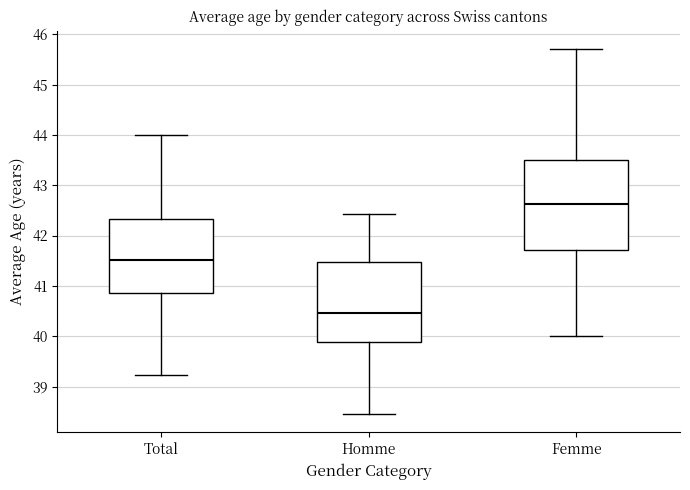

Reading left to right, transcribe this box plot: for each box, give where its median line is, the range the box spans, and where its two whiskers end, as read against the y-axis. The values are not printed on the chart, so give them approximately, as read against the axis.

Total: median 41.5, box 40.8 to 42.3, whiskers 39.2 to 44.0
Homme: median 40.5, box 39.9 to 41.5, whiskers 38.5 to 42.4
Femme: median 42.6, box 41.7 to 43.5, whiskers 40.0 to 45.7